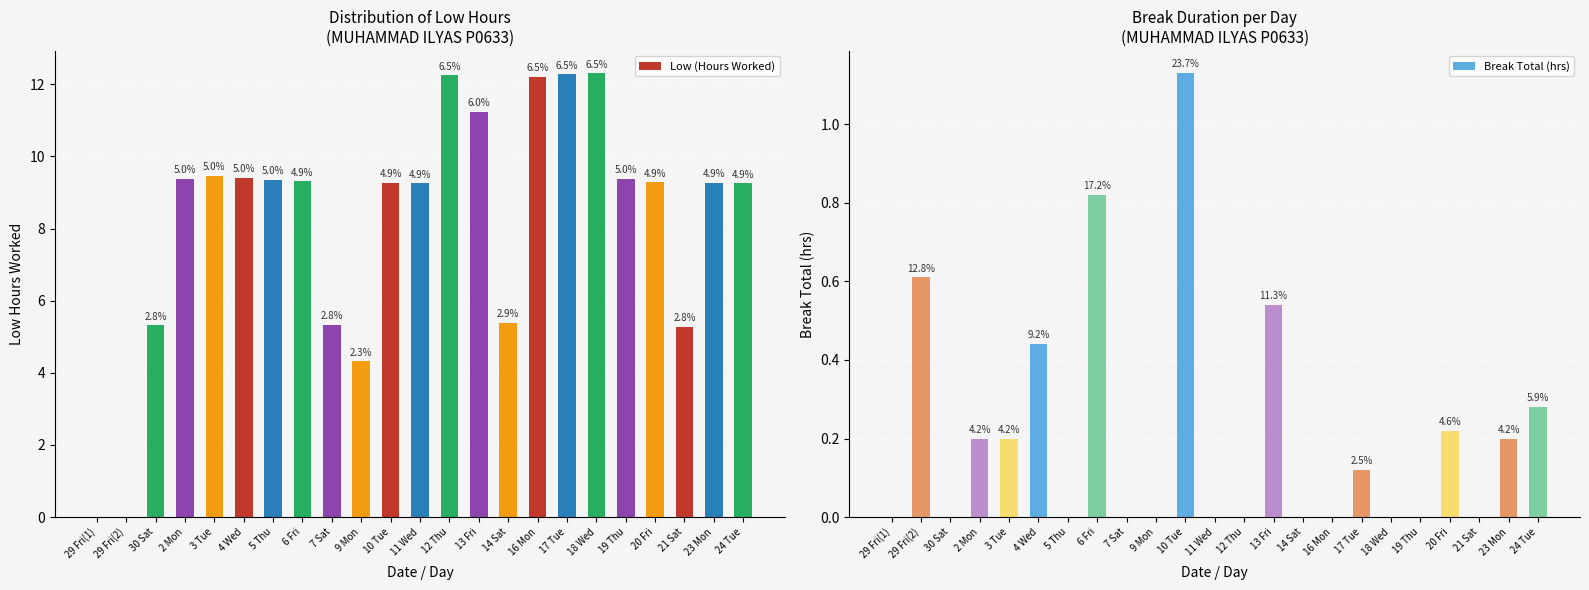

How many data points in Break Total (hrs) are above 0?

11